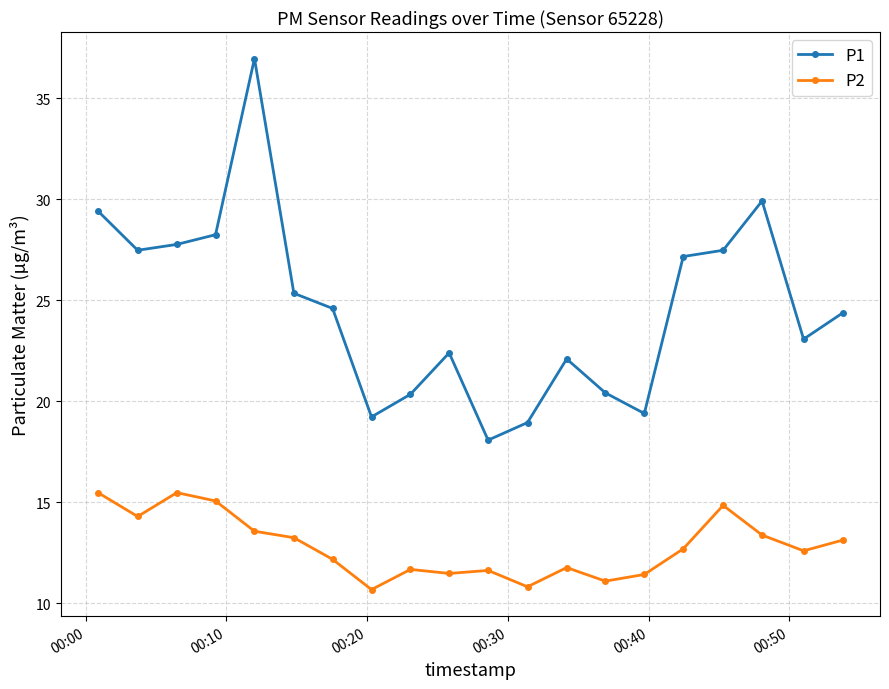

Count the number of data series in this chart.

2